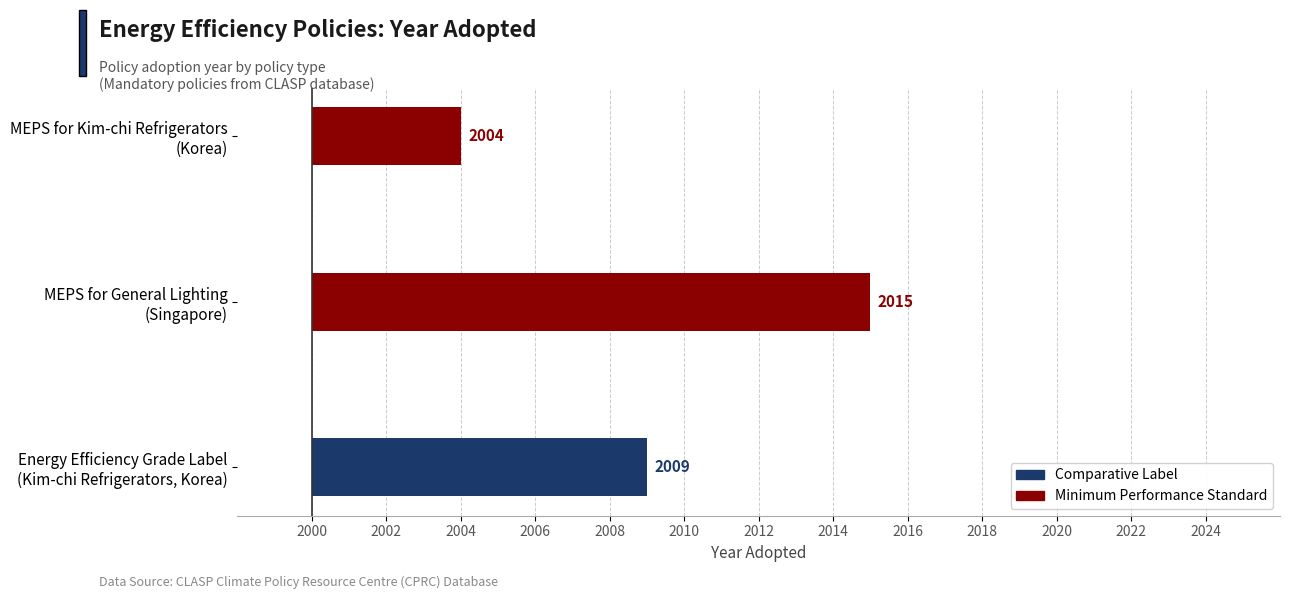

Which category has the lowest value across all series?

MEPS for Kim-chi Refrigerators
(Korea)